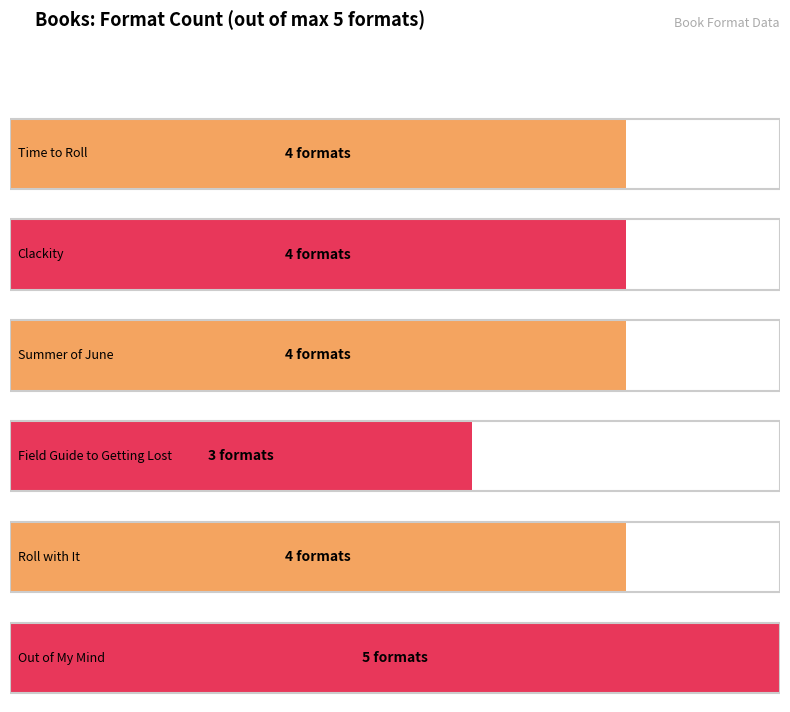

How many bars are there in total?

6